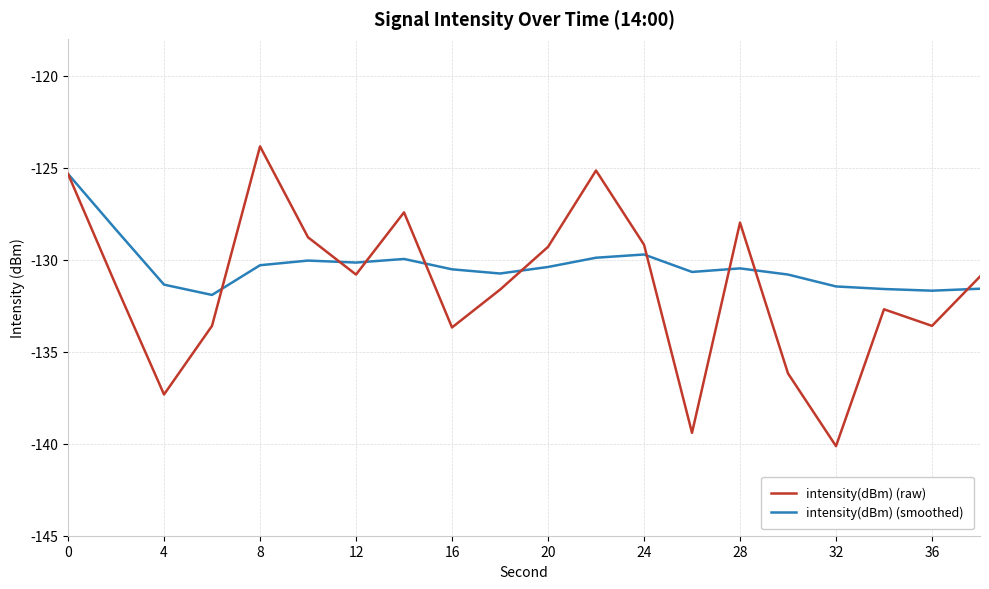

What is the smallest value displayed?

-140.1